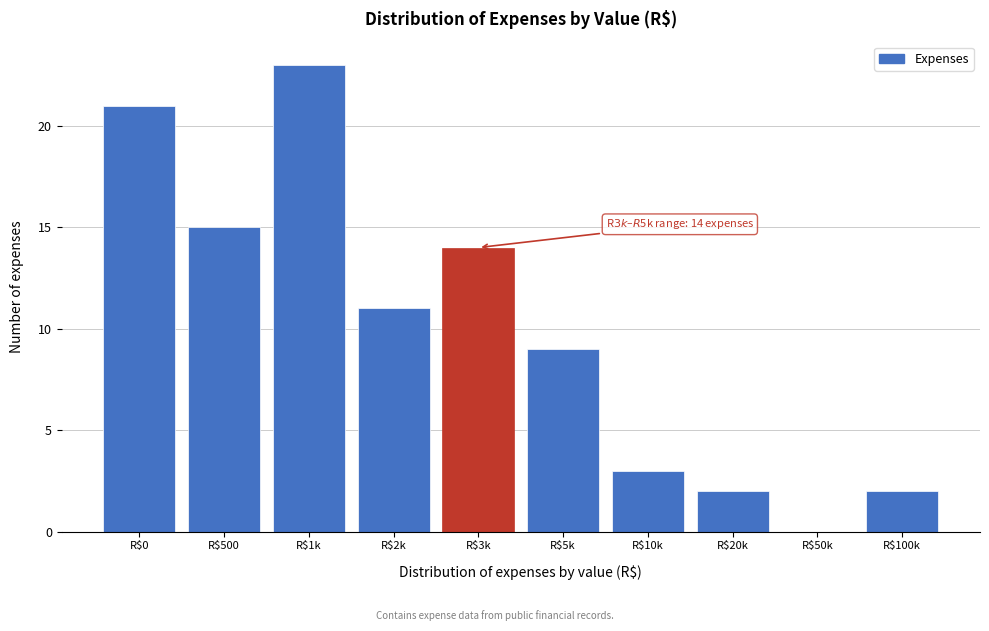

What is the sum of all values?

100